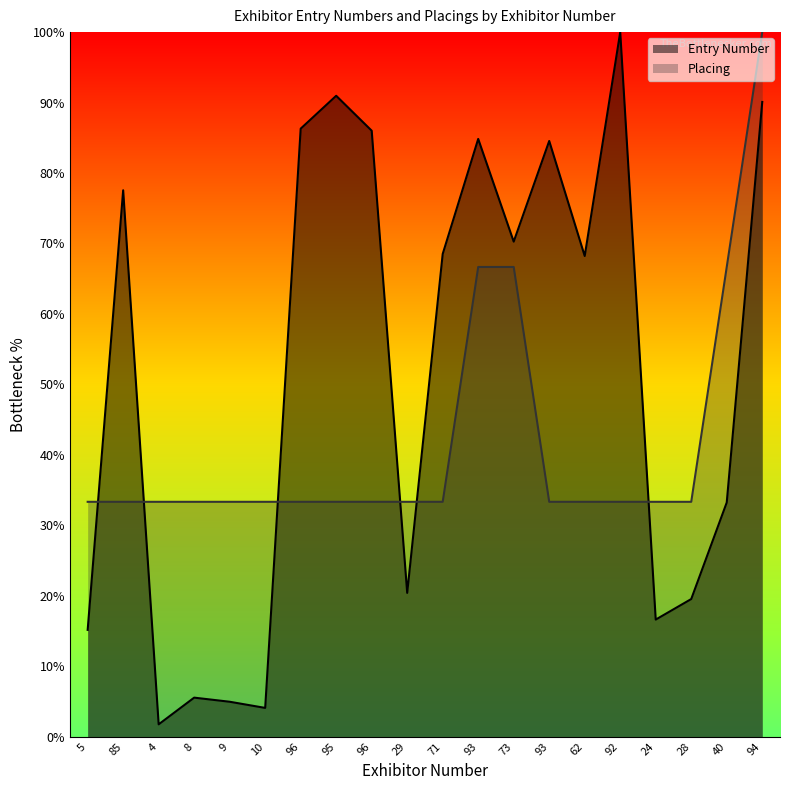

What are all the series names shown in the legend?

Entry Number, Placing